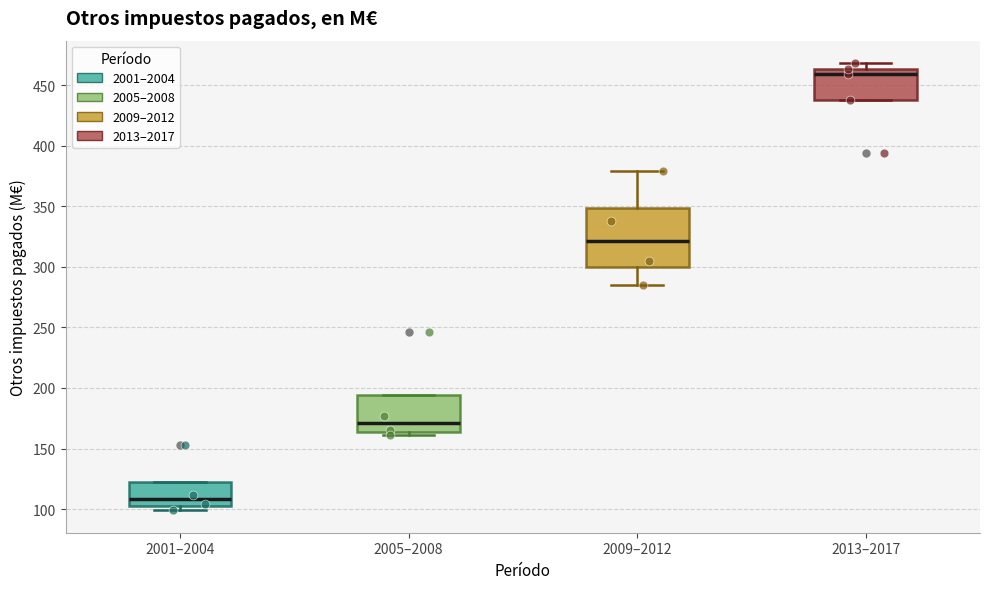

Reading left to right, transcribe this box plot: for each box, give where its median line is, the range the box spans, and where its two whiskers end, as read against the y-axis. The values are not printed on the chart, so give them approximately, as read against the axis.

2001–2004: median 110, box 105 to 120, whiskers 100 to 120
2005–2008: median 170, box 165 to 195, whiskers 160 to 195
2009–2012: median 320, box 300 to 350, whiskers 285 to 380
2013–2017: median 460, box 440 to 465, whiskers 440 to 470